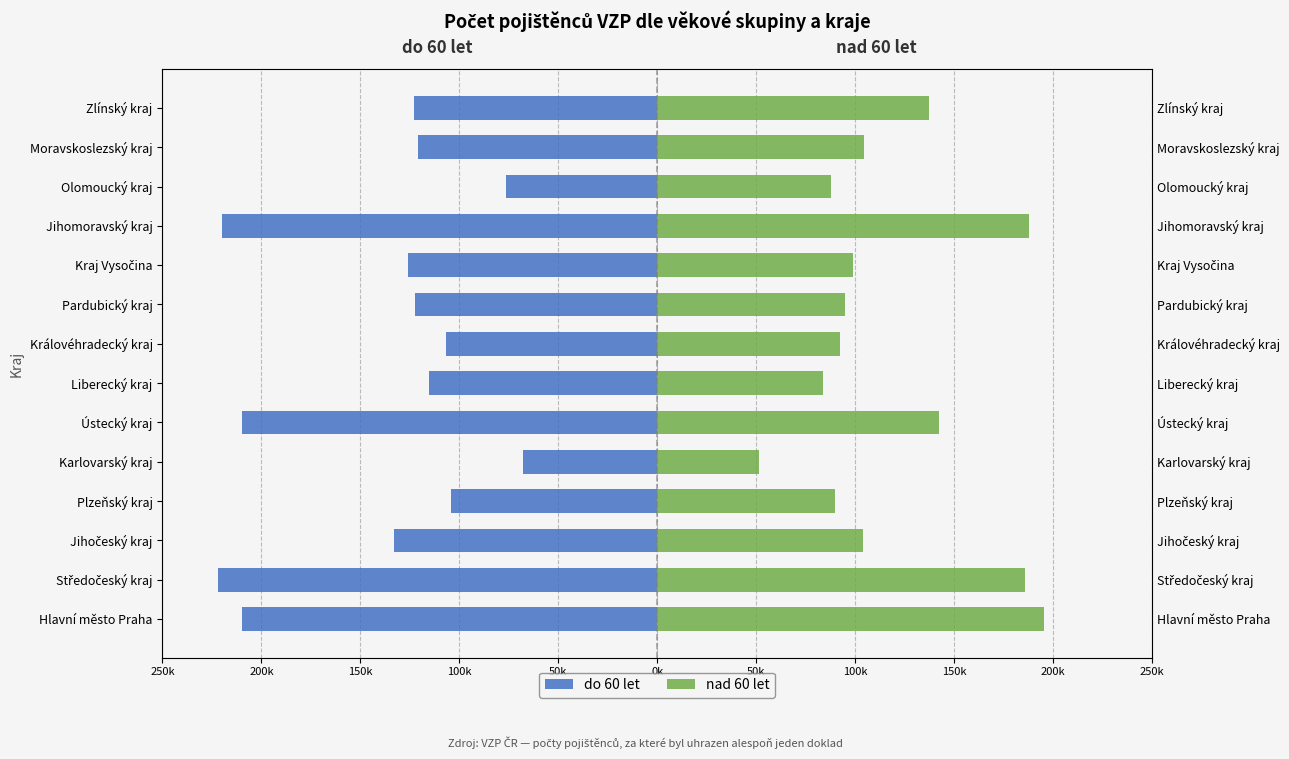

Is the value of do 60 let at Ústecký kraj greater than the value of nad 60 let at Plzeňský kraj?

No